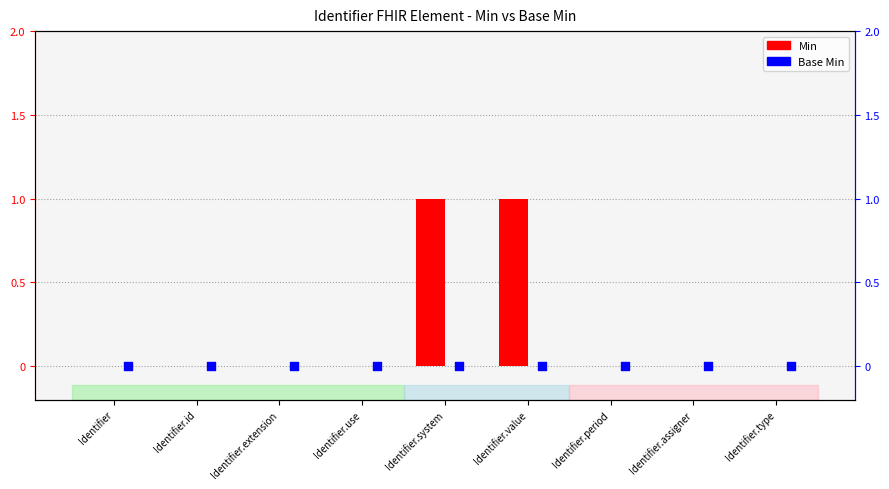

What are all the series names shown in the legend?

Min, Base Min